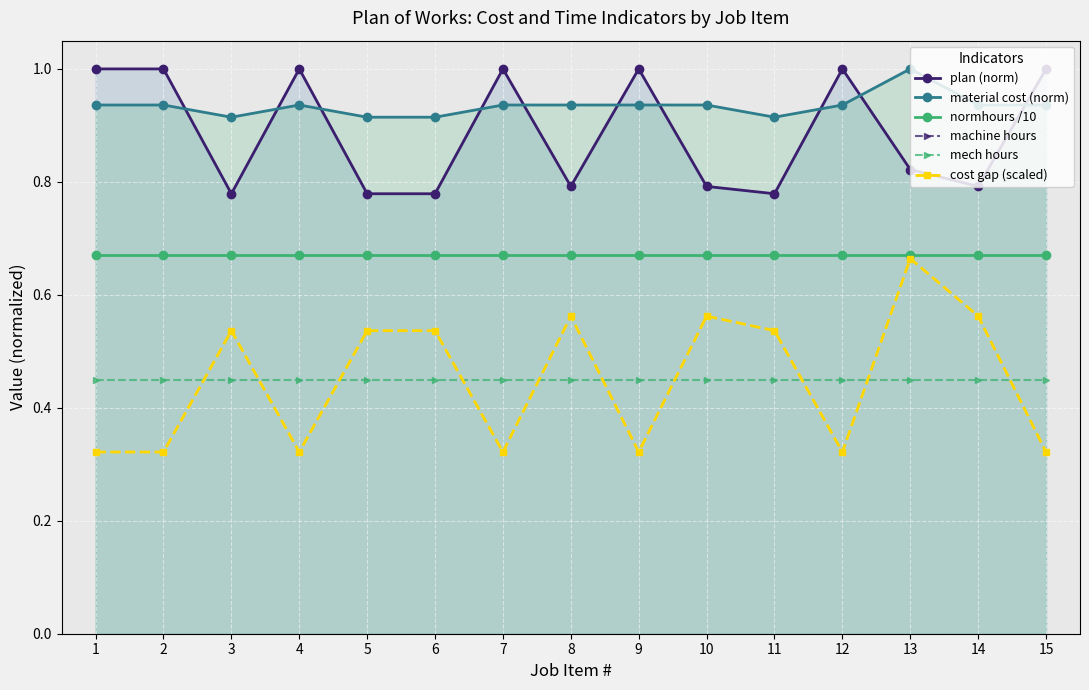

True or false: plan (norm) has more than 2 points higher than both neighbors.

True